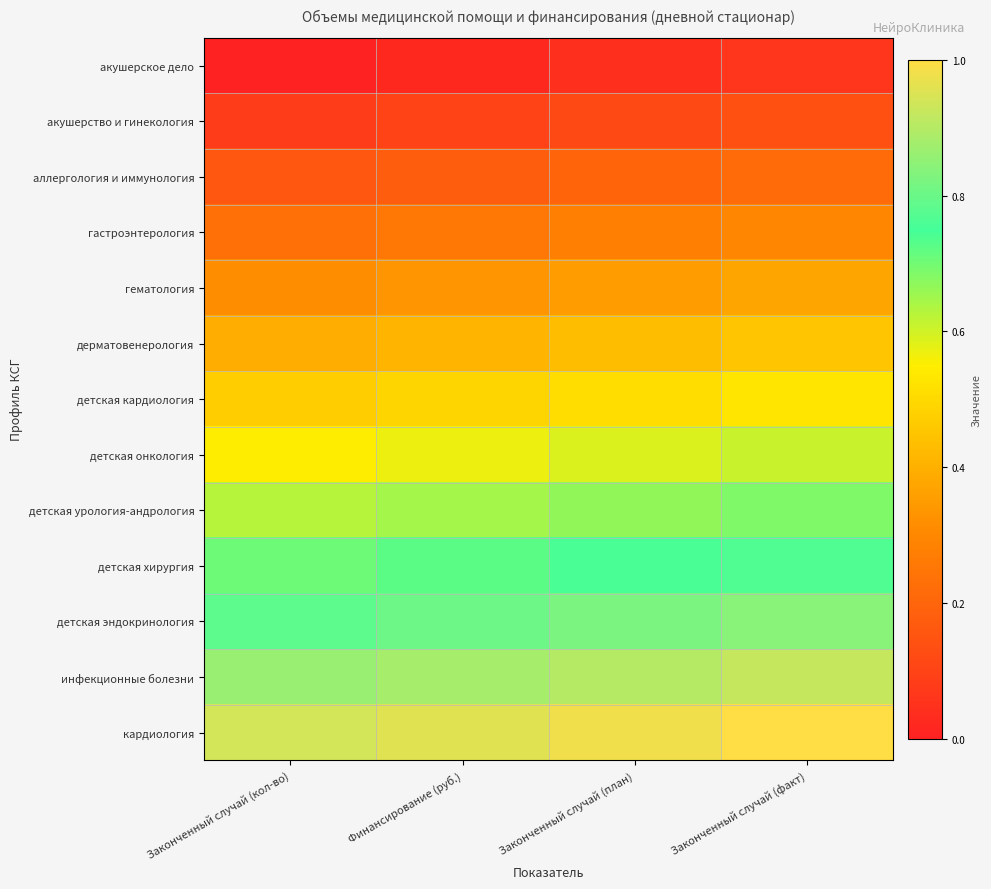

At which category does the chart reach its minimum across all series?

Законченный случай (кол-во)